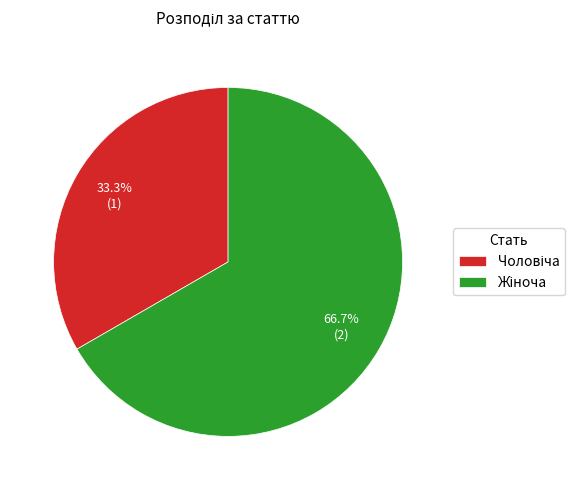

Does any single category account for the majority?

Yes